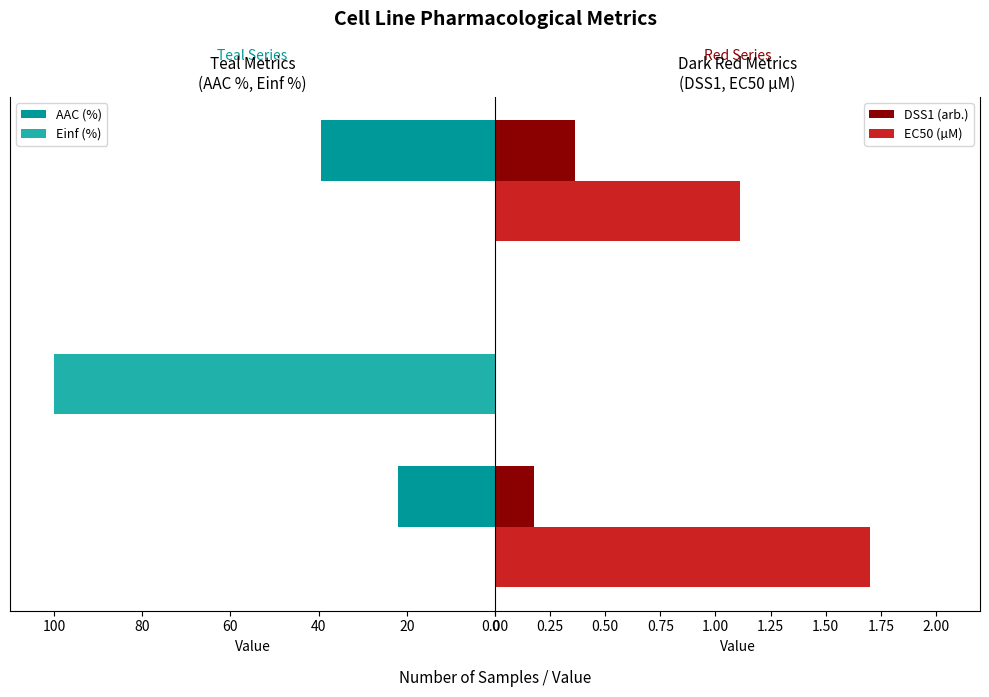

What are all the series names shown in the legend?

AAC (%), Einf (%), DSS1 (arb.), EC50 (µM)